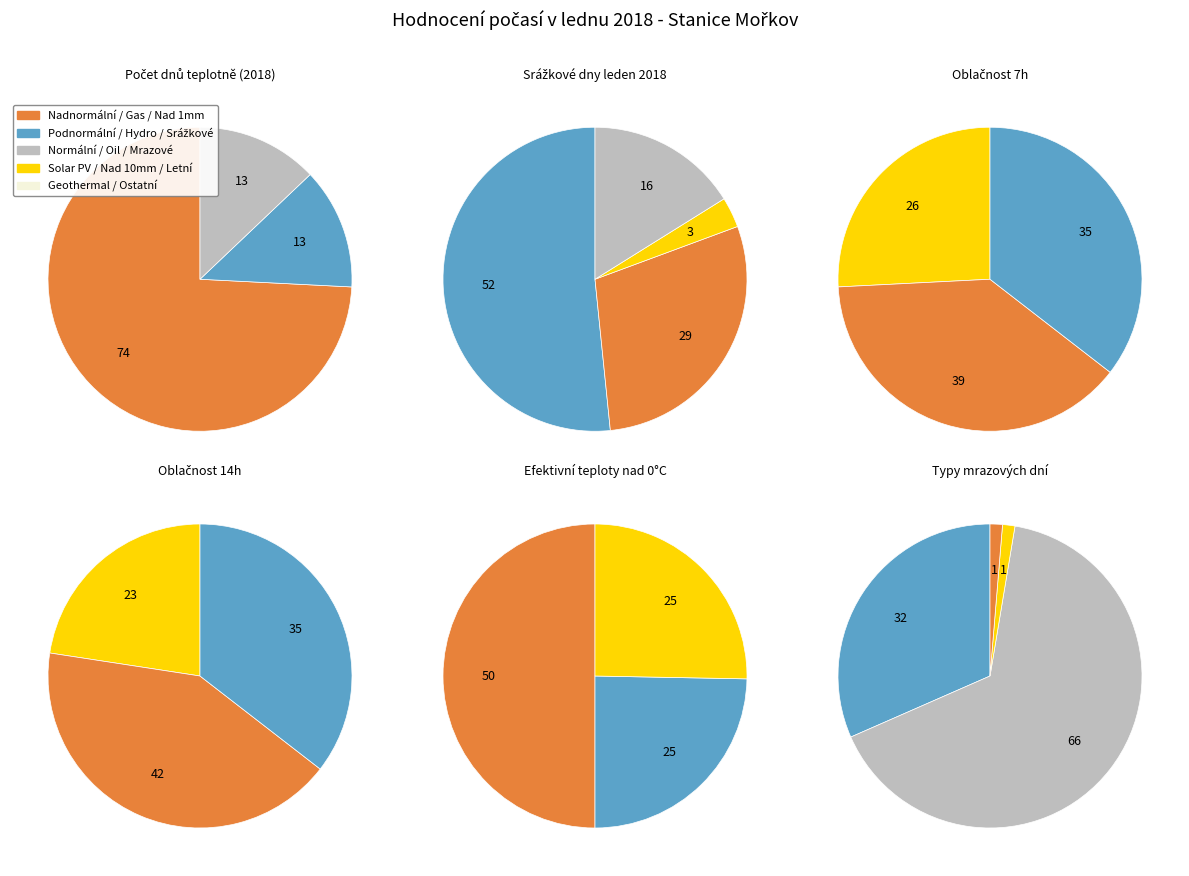

Is it true that nad 3oC is 47% of the pie?

False